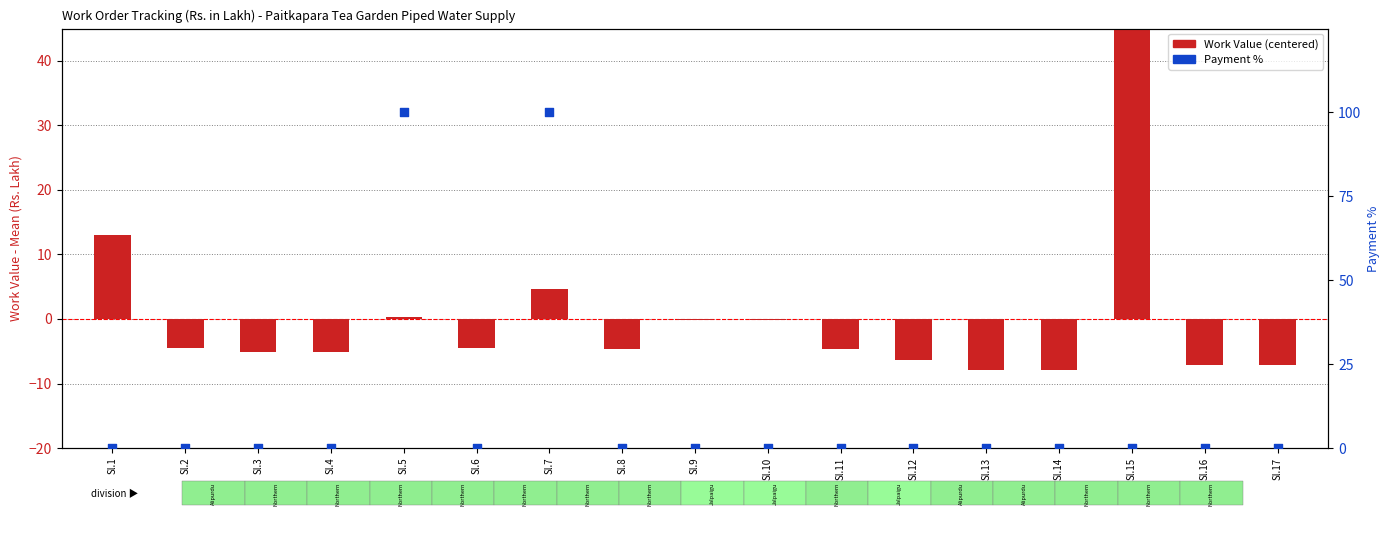

Which series contains the lowest Y value?

Work Value (centered)